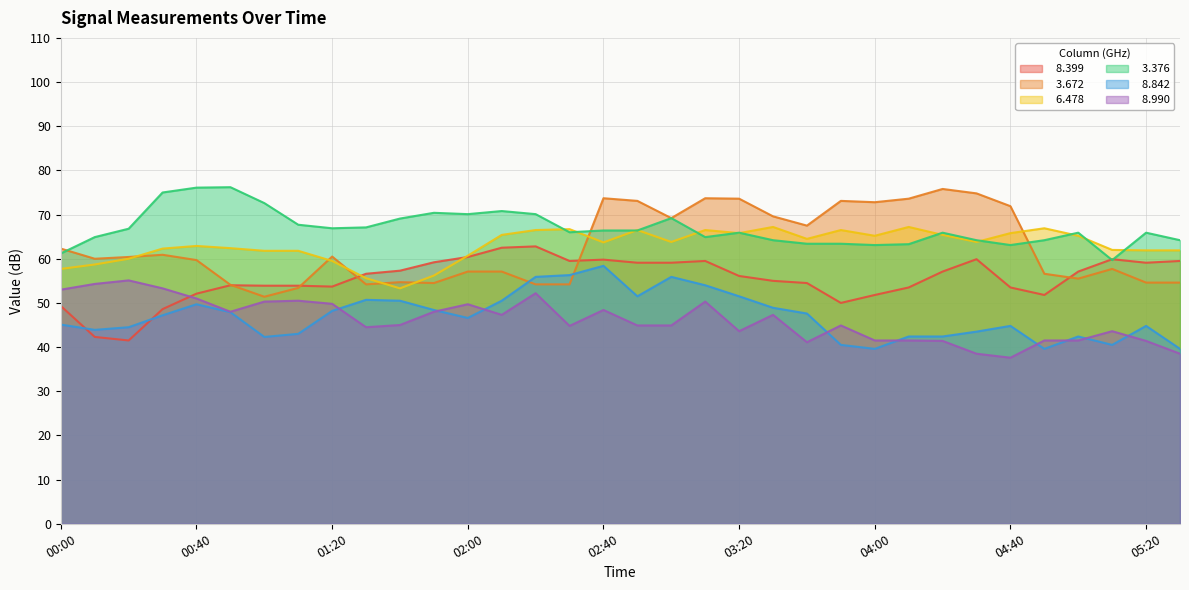

The   6.478 series shows 28.2 at 01:50. True or false?

False